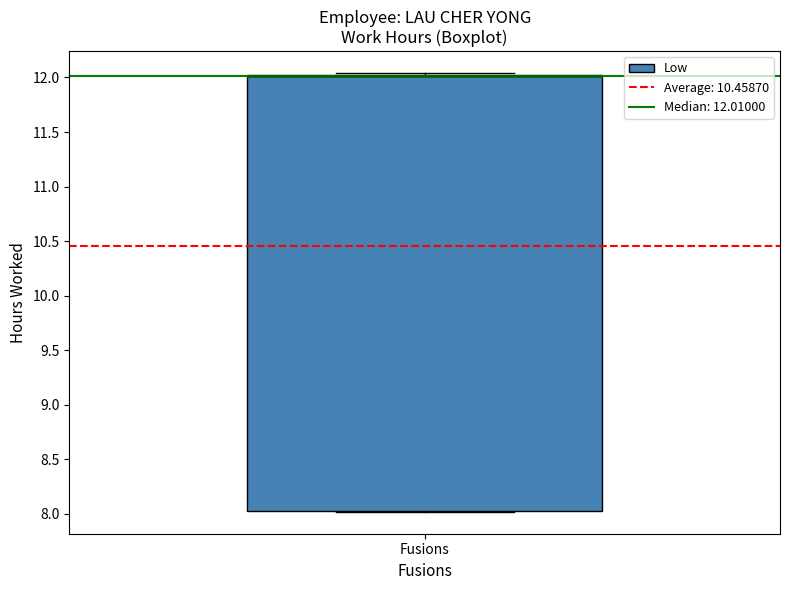

Where is the lower edge of the box for Fusions on the y-axis? The values are not printed on the chart, so give them approximately, as read against the axis.

8.05